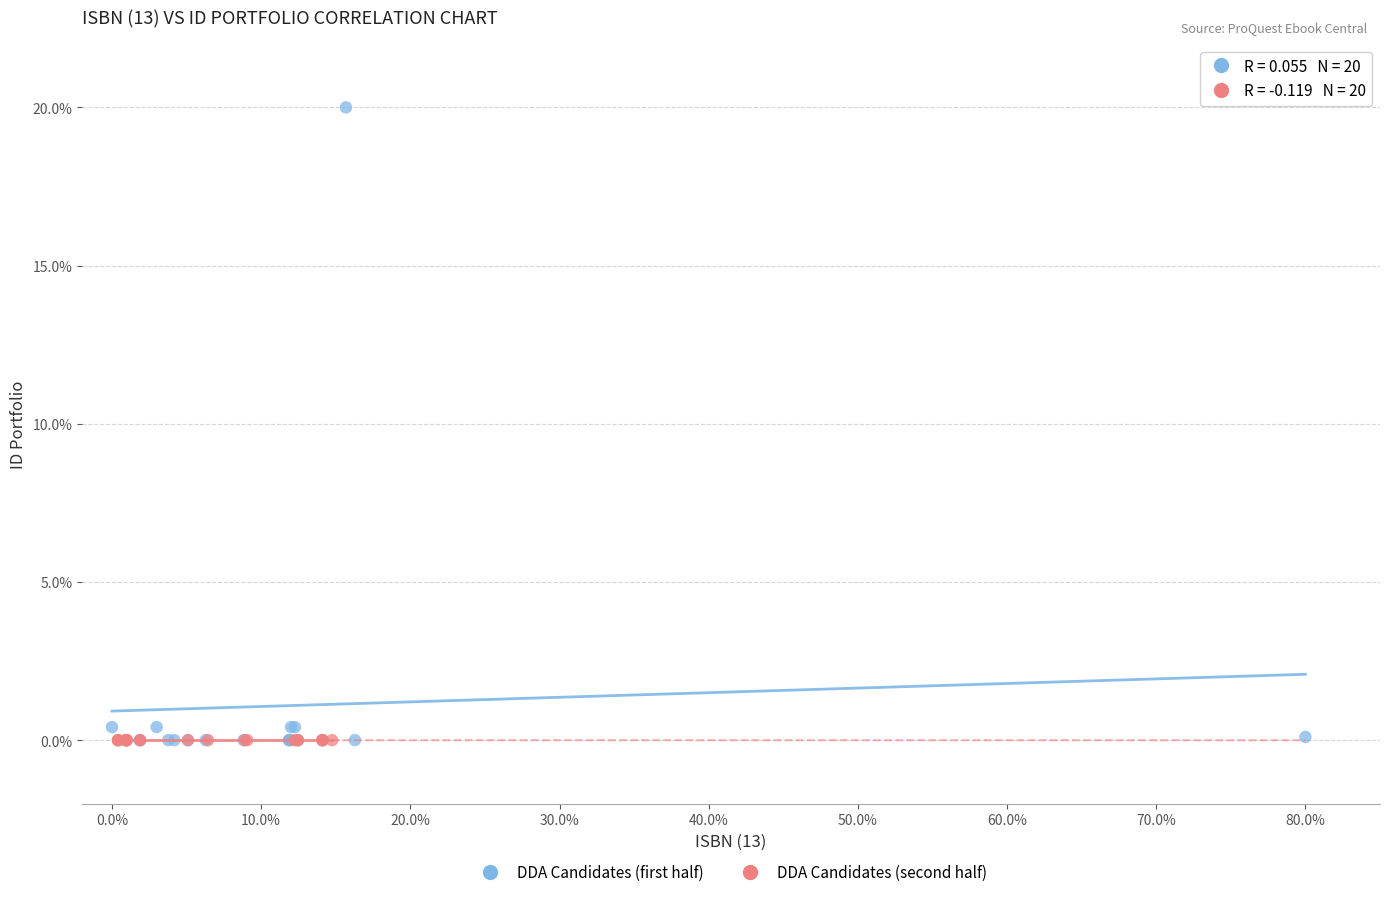

Which series reaches the maximum Y coordinate?

DDA Candidates (first half)